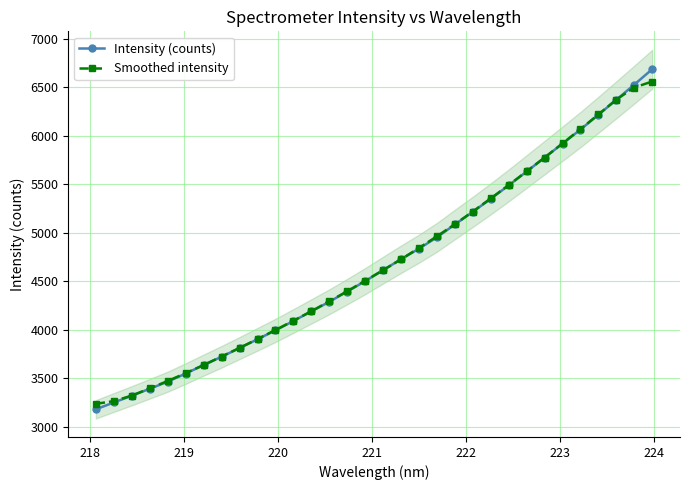

What is the highest value of the Intensity (counts) series?

6685.7